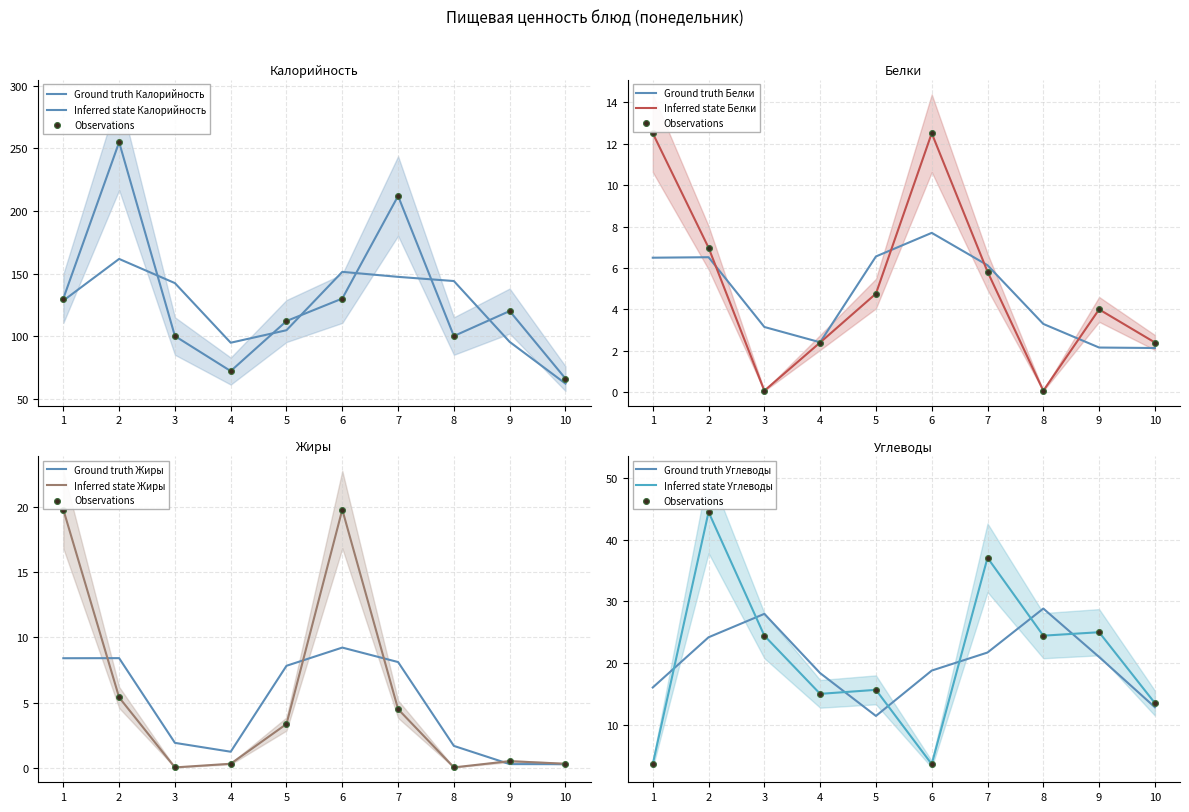

What are all the series names shown in the legend?

Калорийность, Белки, Жиры, Углеводы